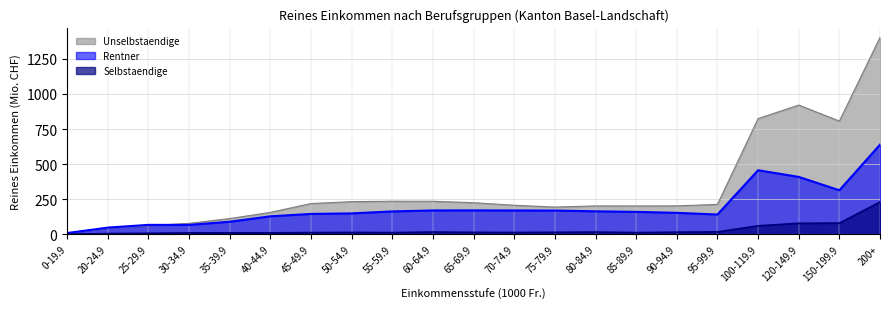

What is the sum of the Unselbstaendige values at 50-54.9 and 65-69.9?

457.2